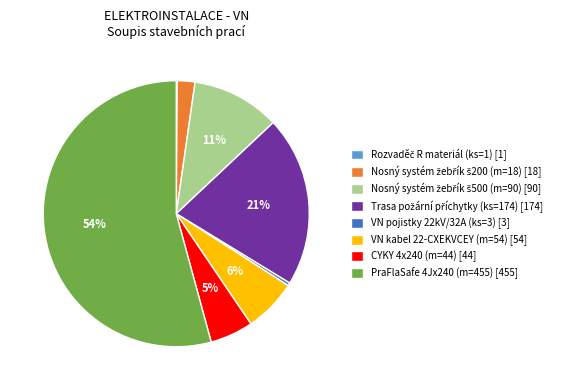

To the nearest percent, what portion does VN kabel 22-CXEKVCEY (m=54) [54] represent?

6%